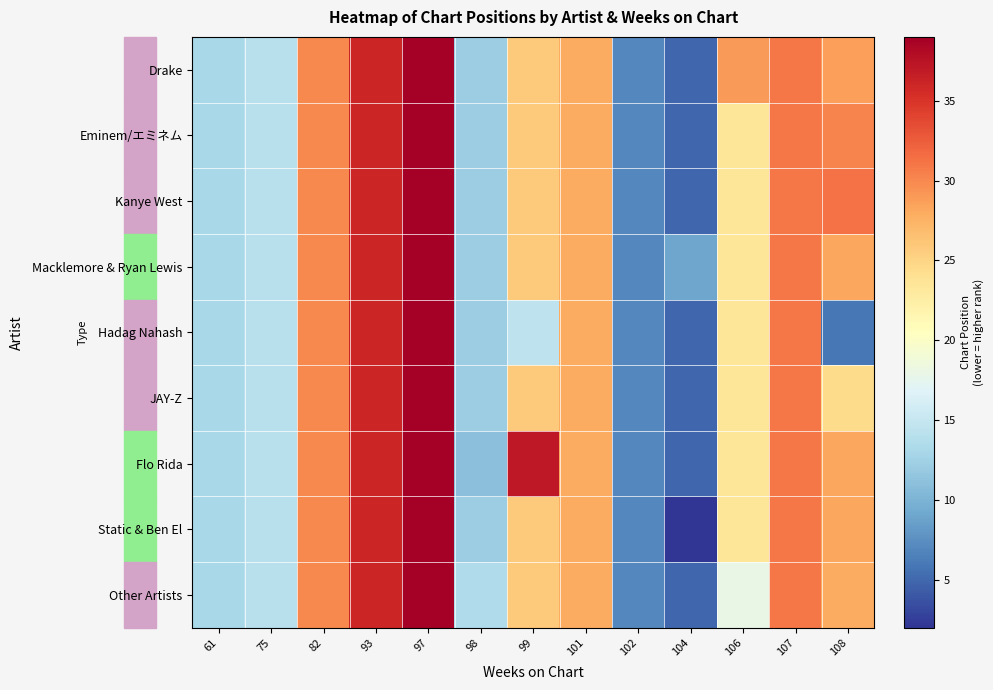

Which has a higher value, 104 or 98?

98